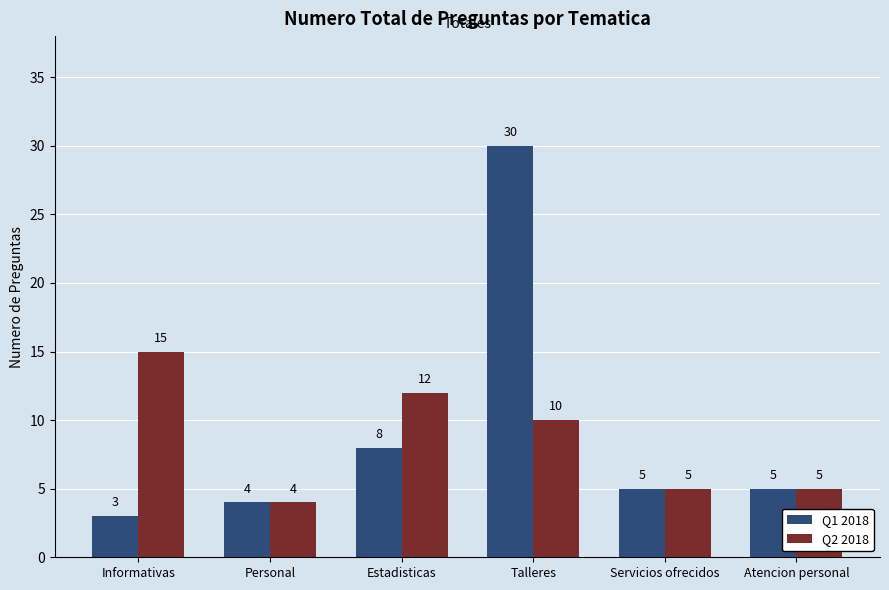

What are all the series names shown in the legend?

Q1 2018, Q2 2018